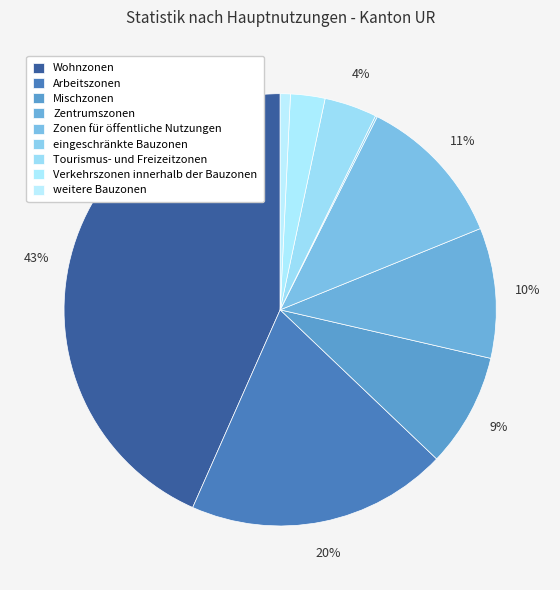

Is it true that Zonen für öffentliche Nutzungen is 6% of the pie?

False